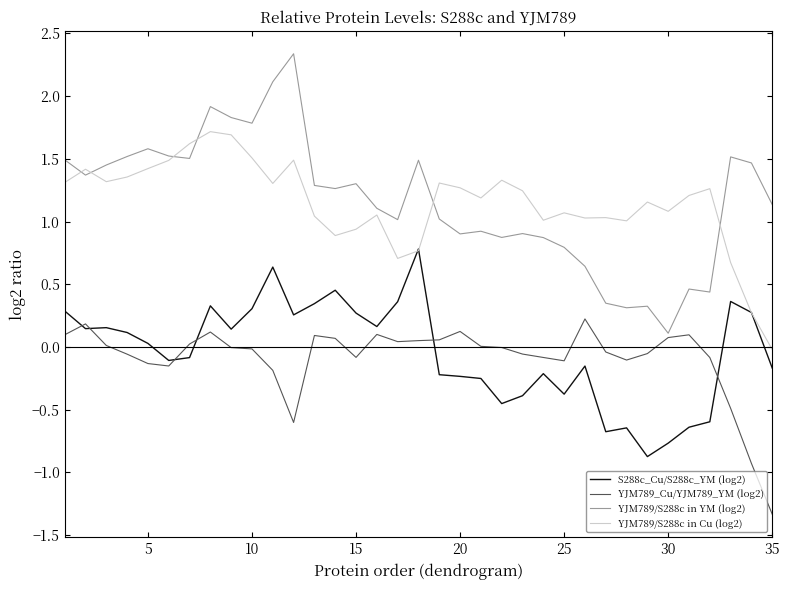

List the series in order of their peak value, highest first.

YJM789/S288c in YM (log2), YJM789/S288c in Cu (log2), S288c_Cu/S288c_YM (log2), YJM789_Cu/YJM789_YM (log2)